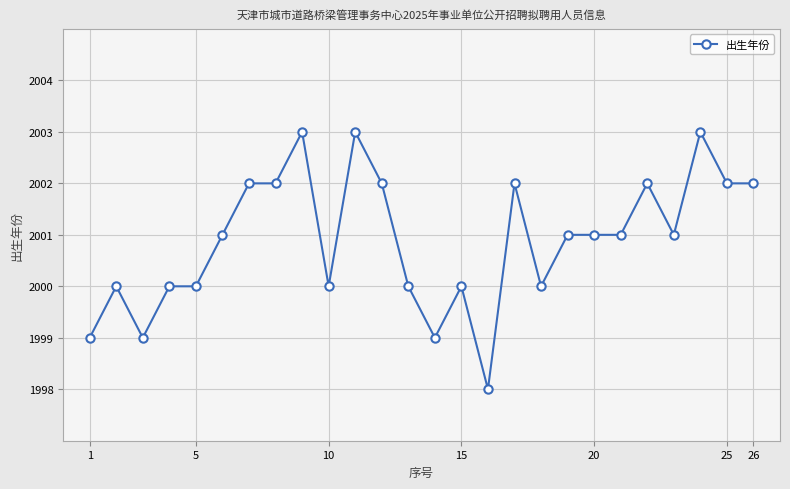

What is the sum of all values?

52023